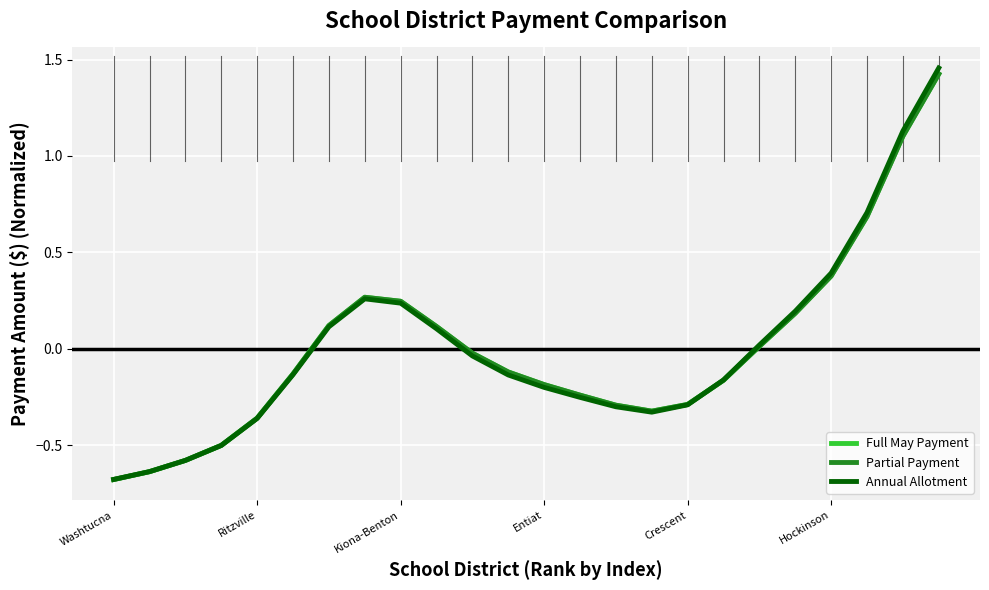

Which series has the largest range (max minus min)?

Annual Allotment